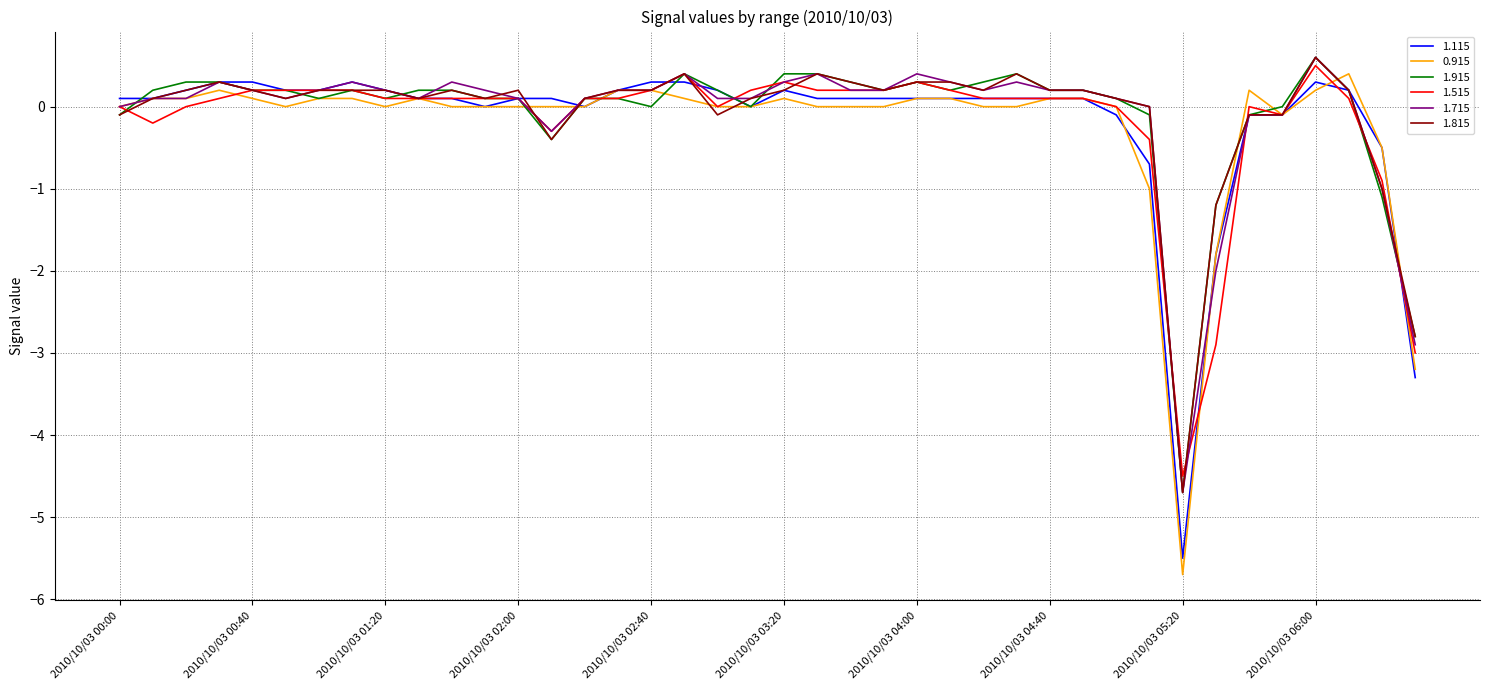

Which series has the widest spread of values?

0.915